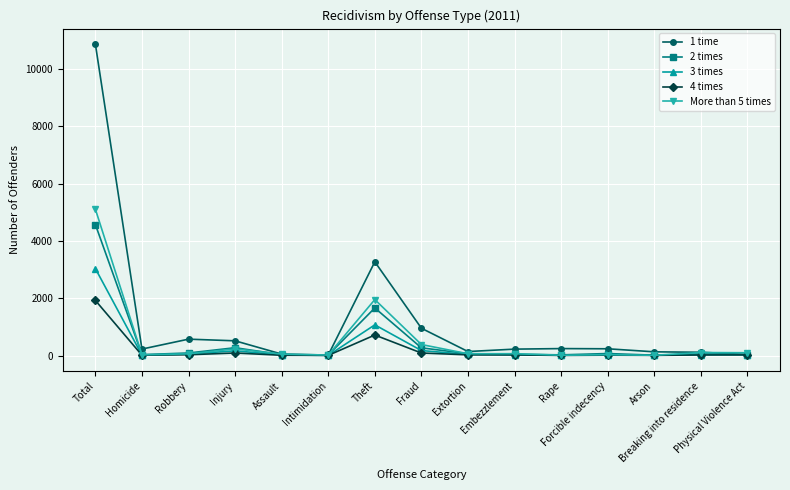

Which series has the widest spread of values?

1 time